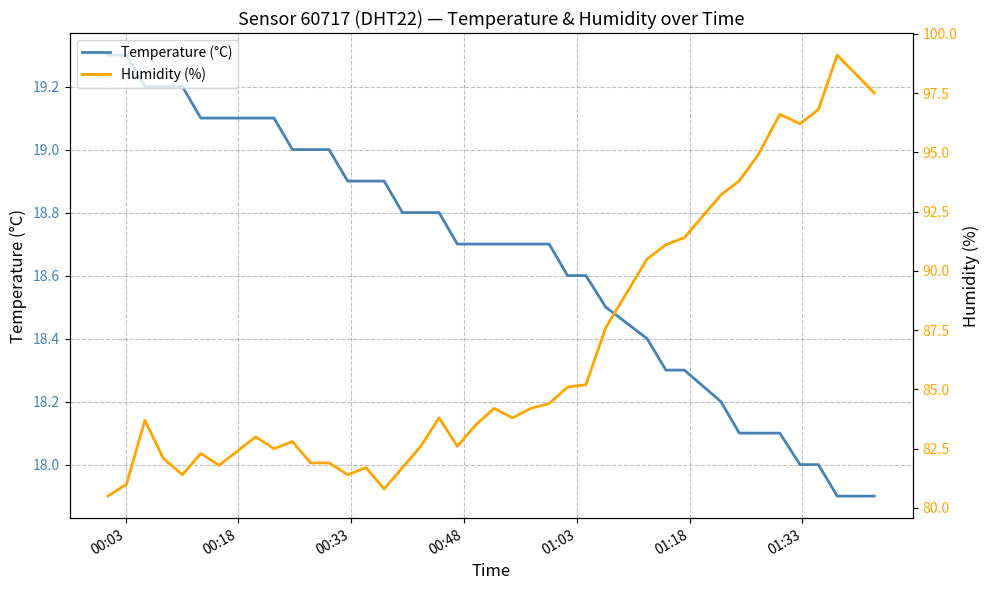

What is the maximum value for Temperature (°C)?

19.3